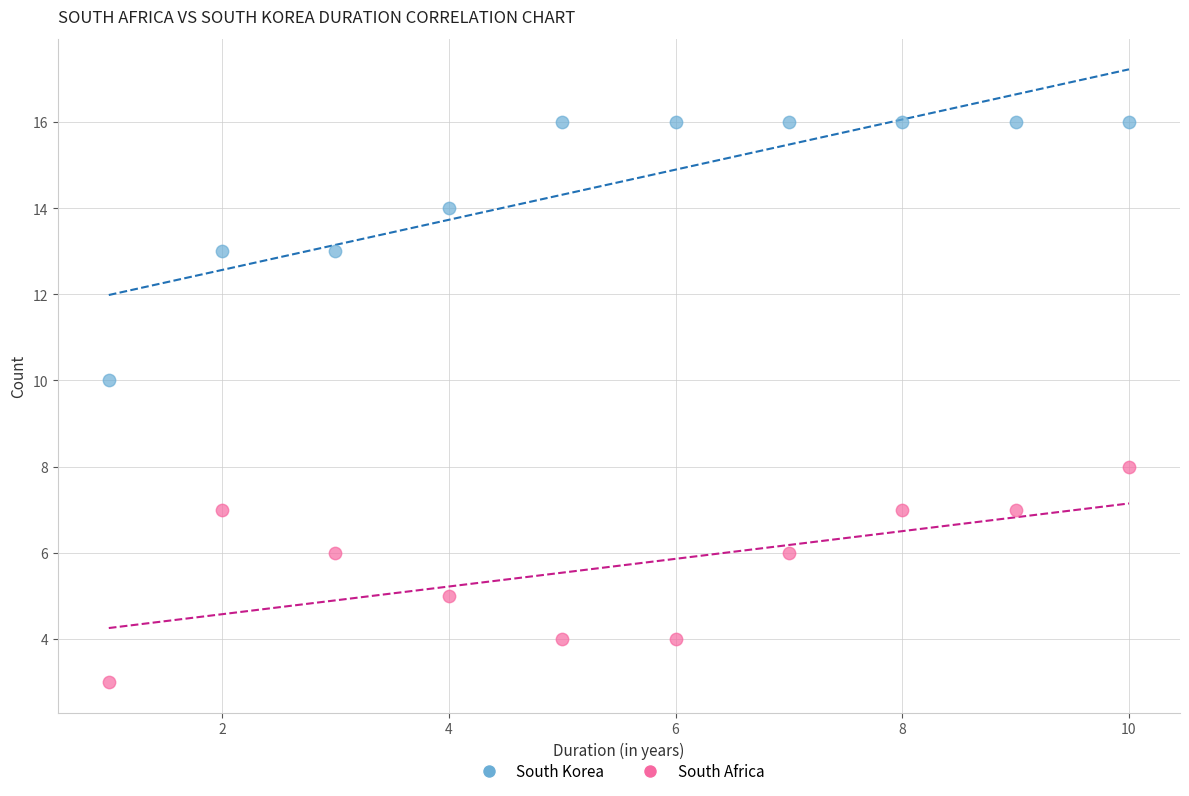

Which series has the largest Y range (max minus min)?

South Korea